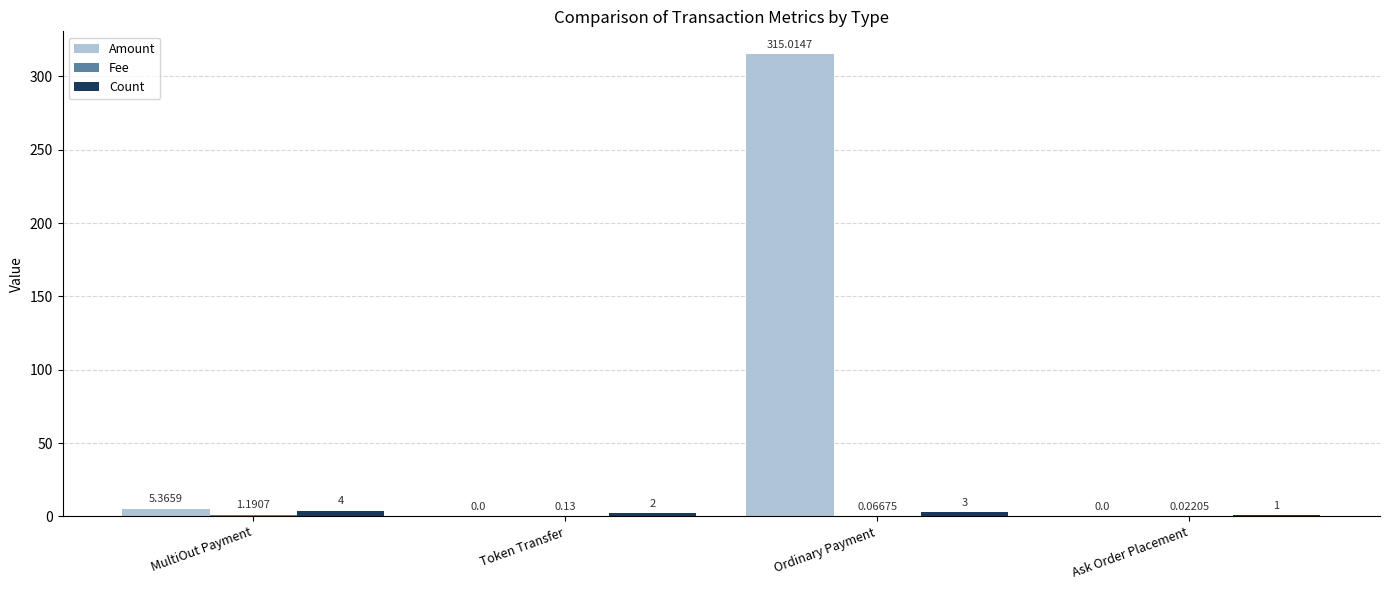

Is the value of Amount at MultiOut Payment greater than the value of Count at MultiOut Payment?

Yes